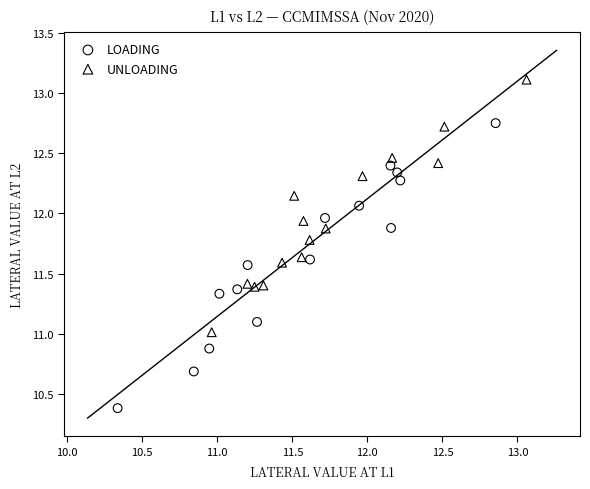

Which series has the widest spread of Y values?

LOADING